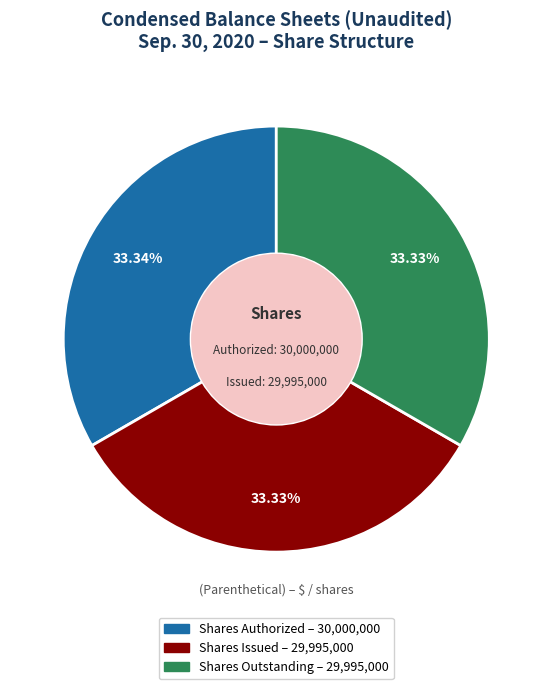

Is there a majority slice in this chart?

No